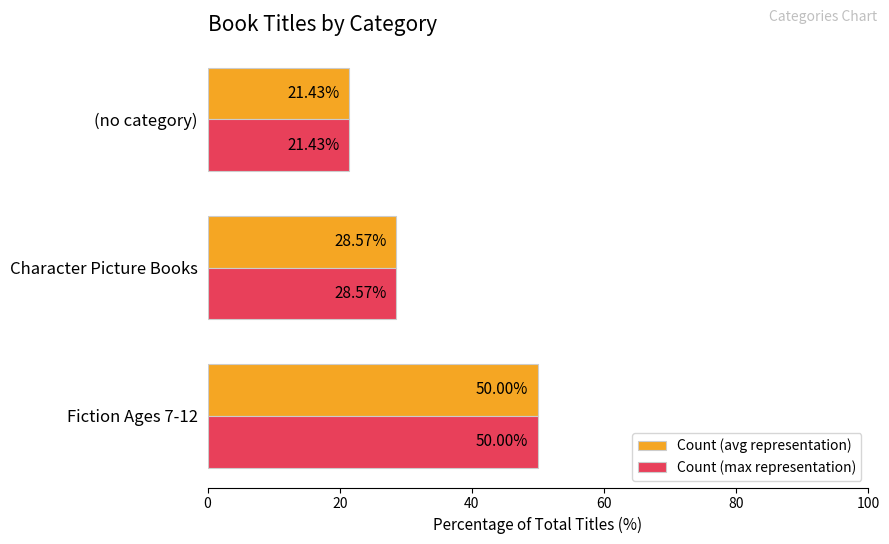

At how many categories does at least one series exceed 27?

2